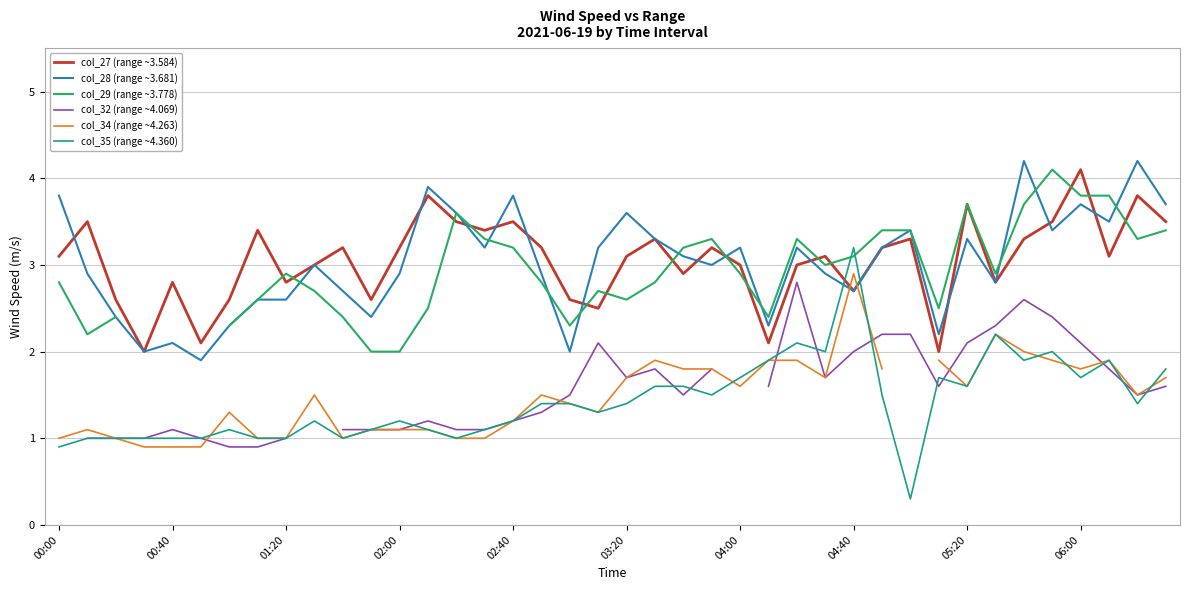

True or false: col_28 (range ~3.681) has a value of 2.7 at 04:40.

True